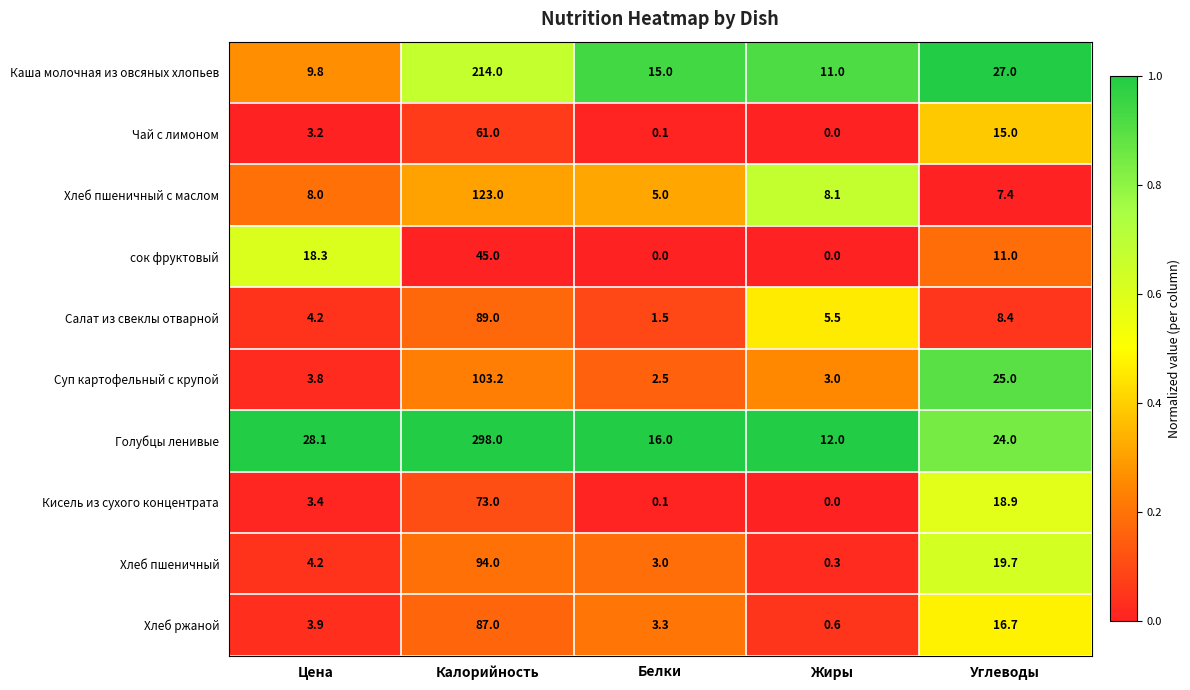

Is it true that Голубцы ленивые equals 89.8 at Калорийность?

False